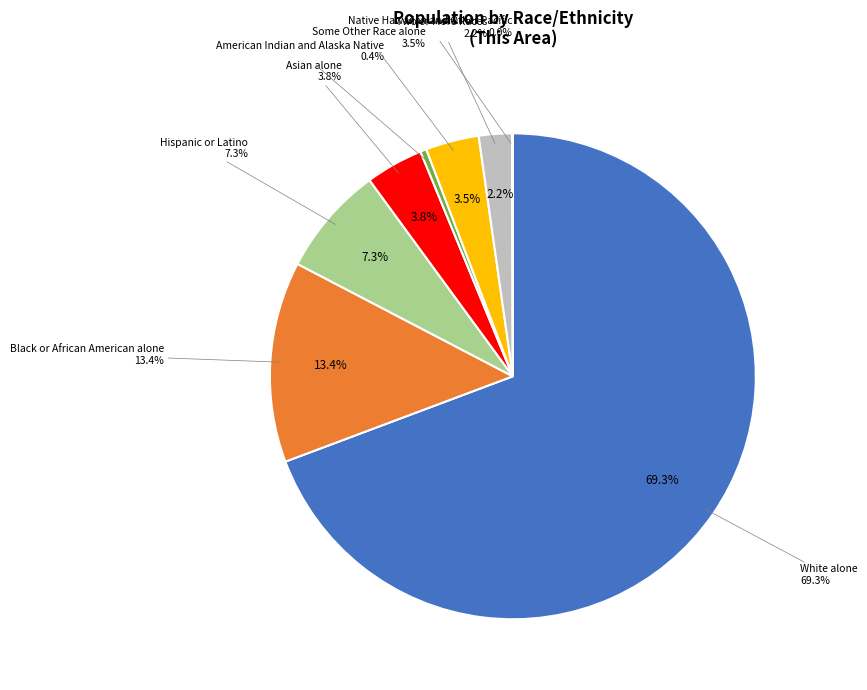

Which has a higher value, Native Hawaiian and Other Pacific or American Indian and Alaska Native?

American Indian and Alaska Native